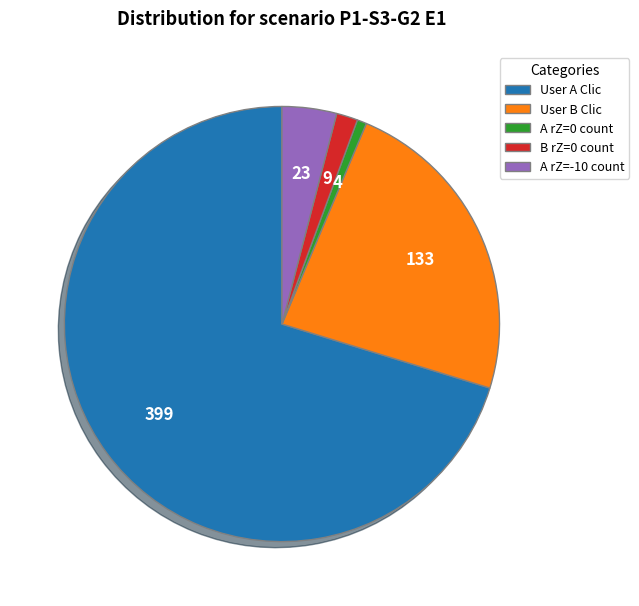

Which slice represents more than half of the pie?

User A Clic